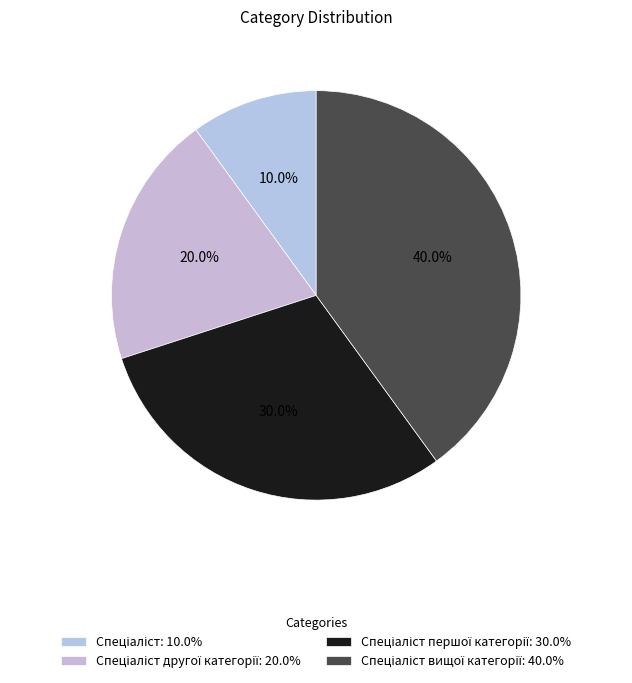

Which category has the smallest portion of the pie?

Спеціаліст